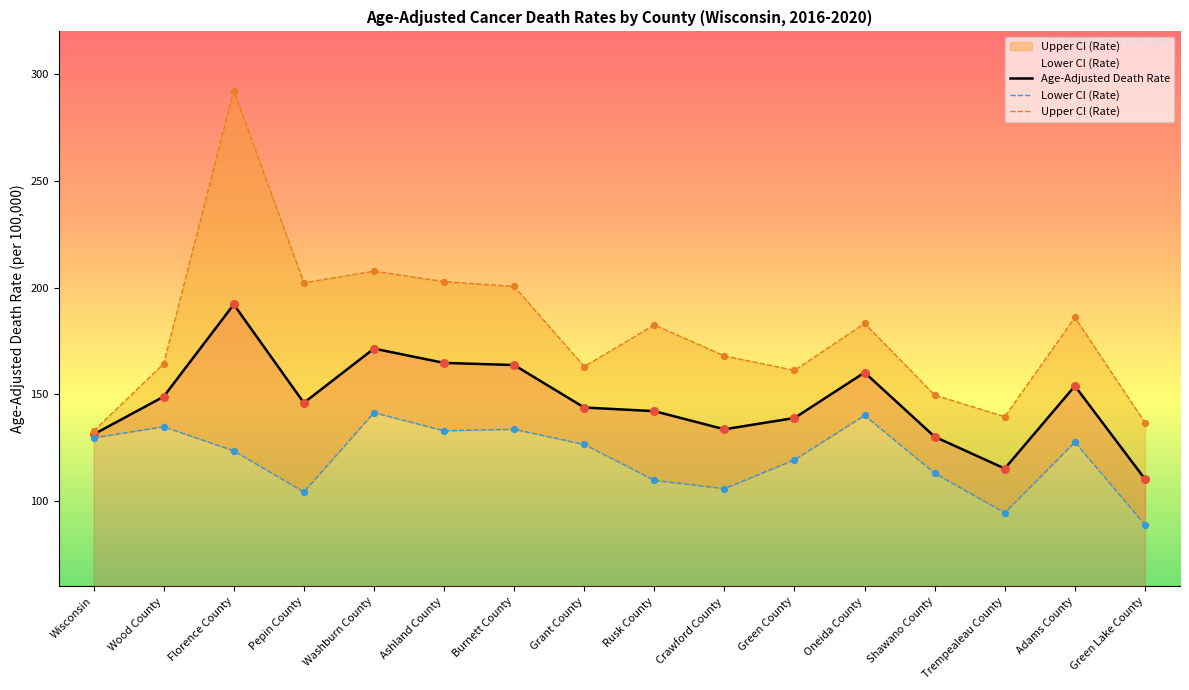

Which series has the largest total across all categories?

Upper CI (Rate)